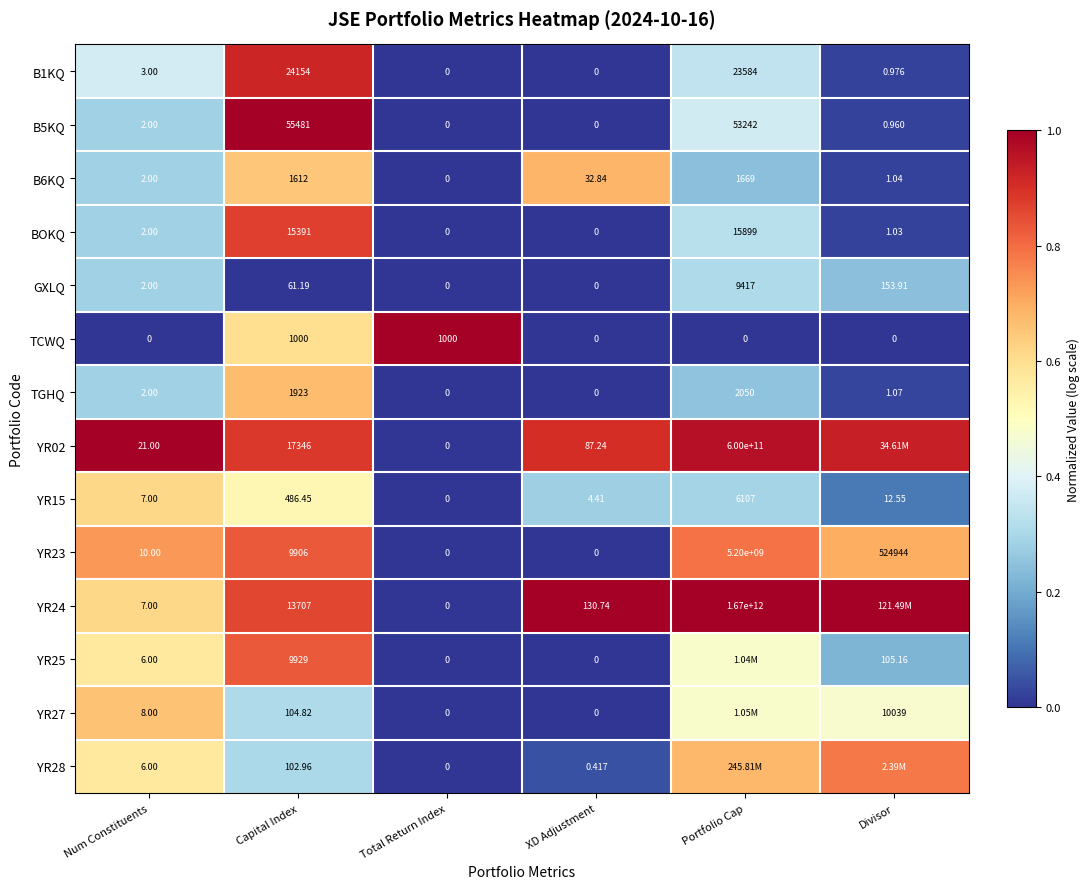

Rank the categories by YR15 value from highest to lowest.

Portfolio Cap, Capital Index, Divisor, Num Constituents, XD Adjustment, Total Return Index